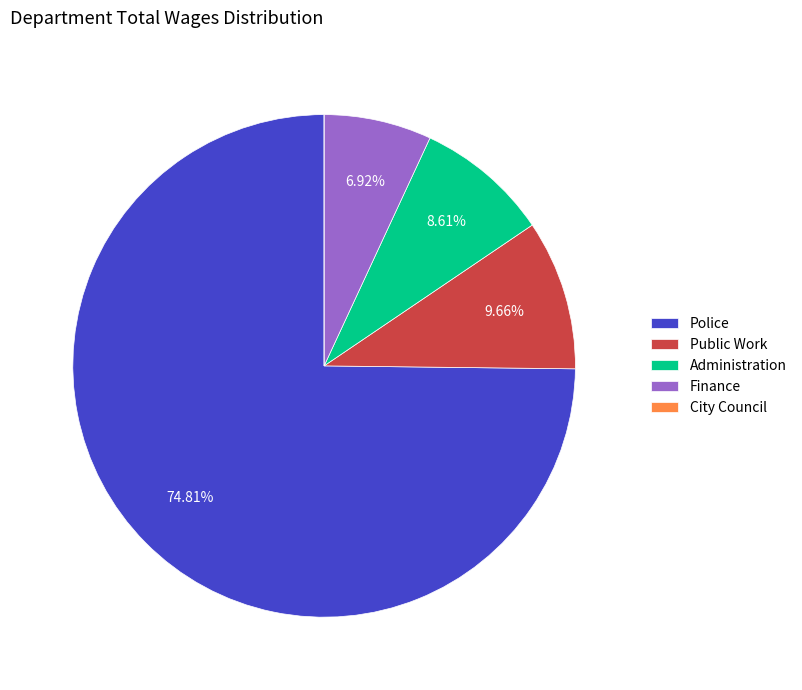

What portion of the pie excludes Public Work?

90.3%